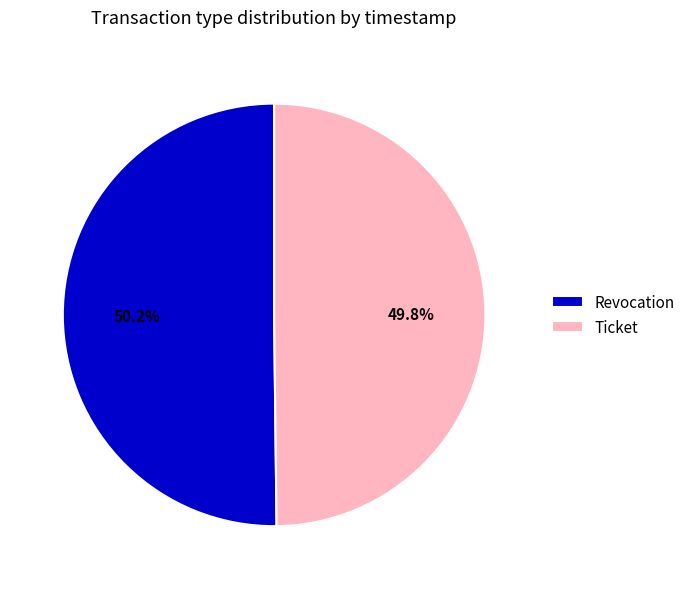

The Revocation slice represents 57% of the pie. True or false?

False